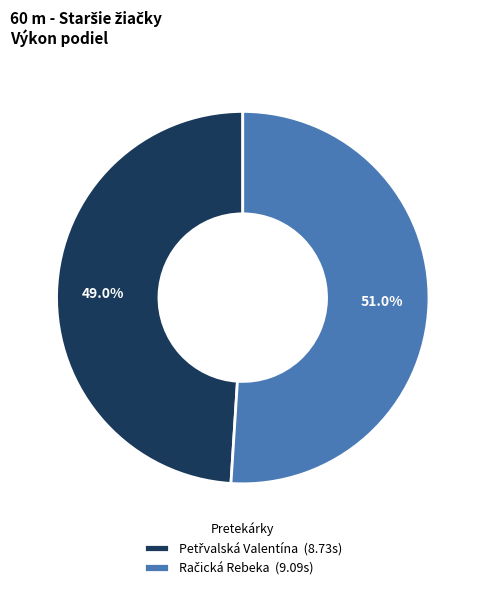

To the nearest percent, what is the average slice percentage?

50%